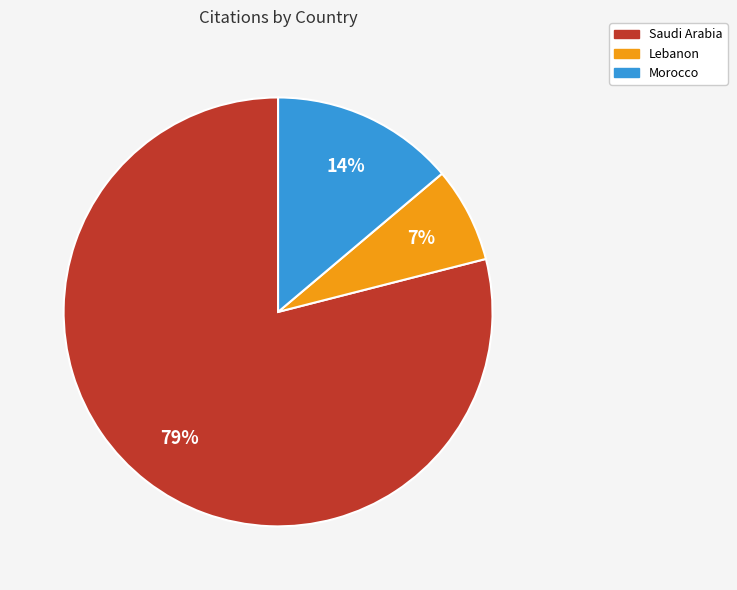

To the nearest percent, what is the average slice percentage?

33%